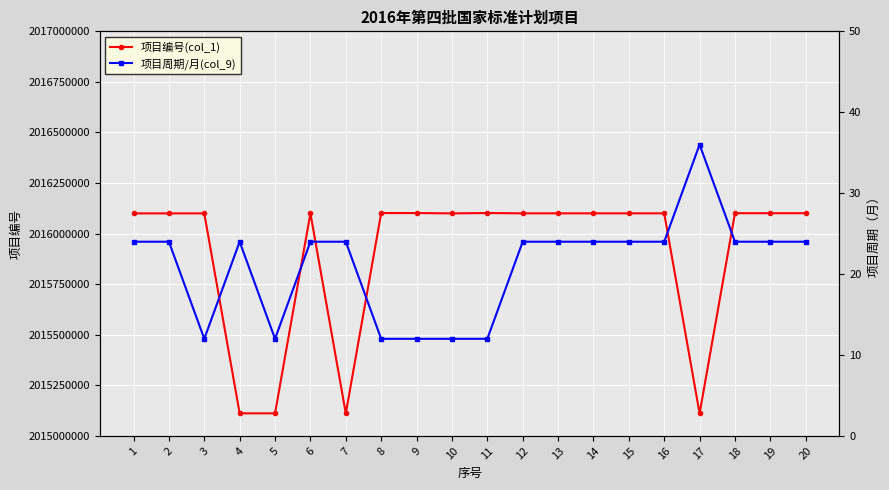

How many interior local peaks does the 项目周期/月(col_9) series have?

2